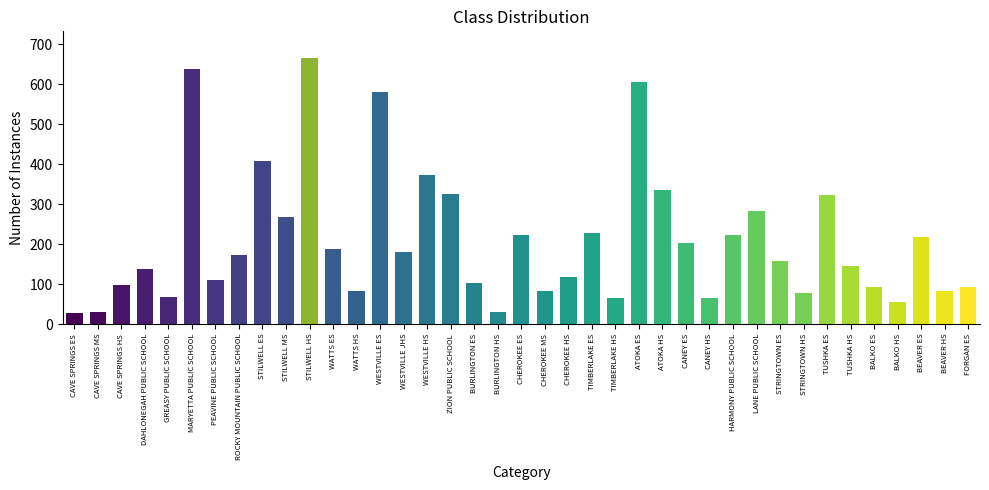

How many values are below 157?

19